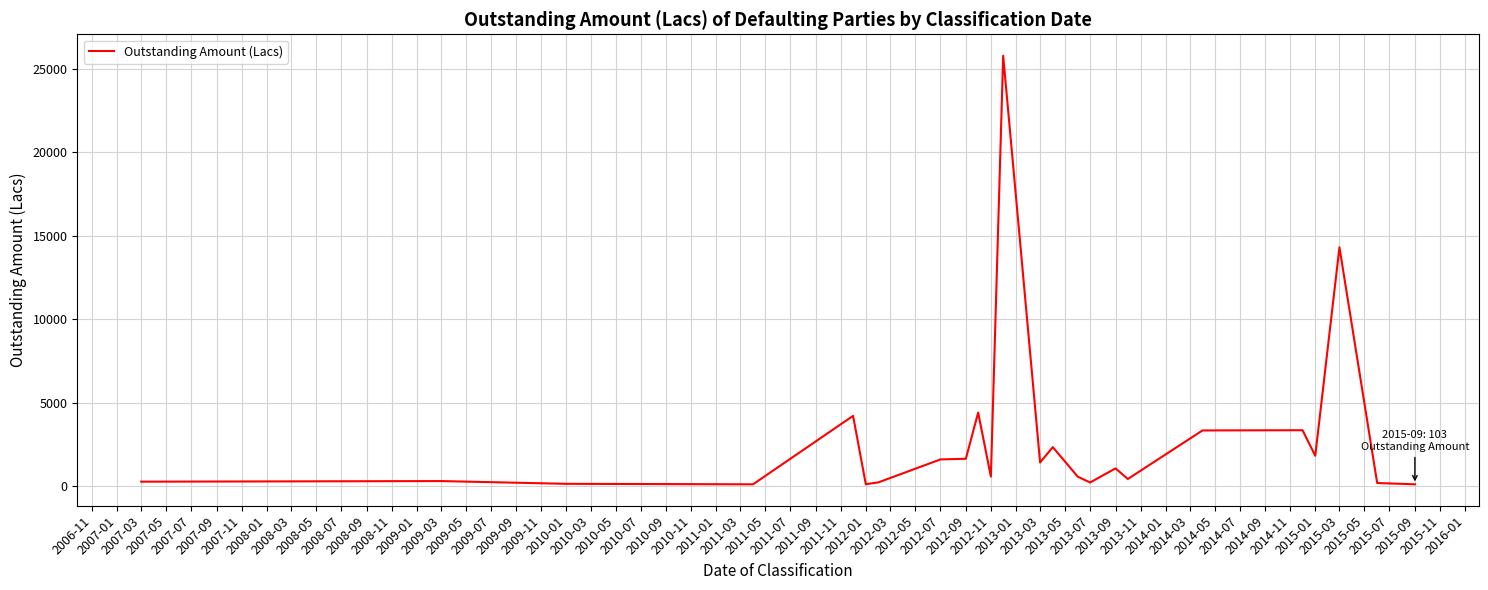

What is the difference between the maximum and minimum values?

25685.9